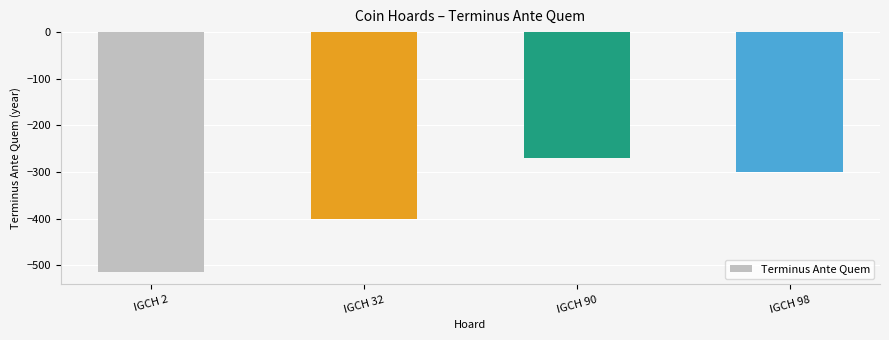

What is the change in value from IGCH 90 to IGCH 98?

-30